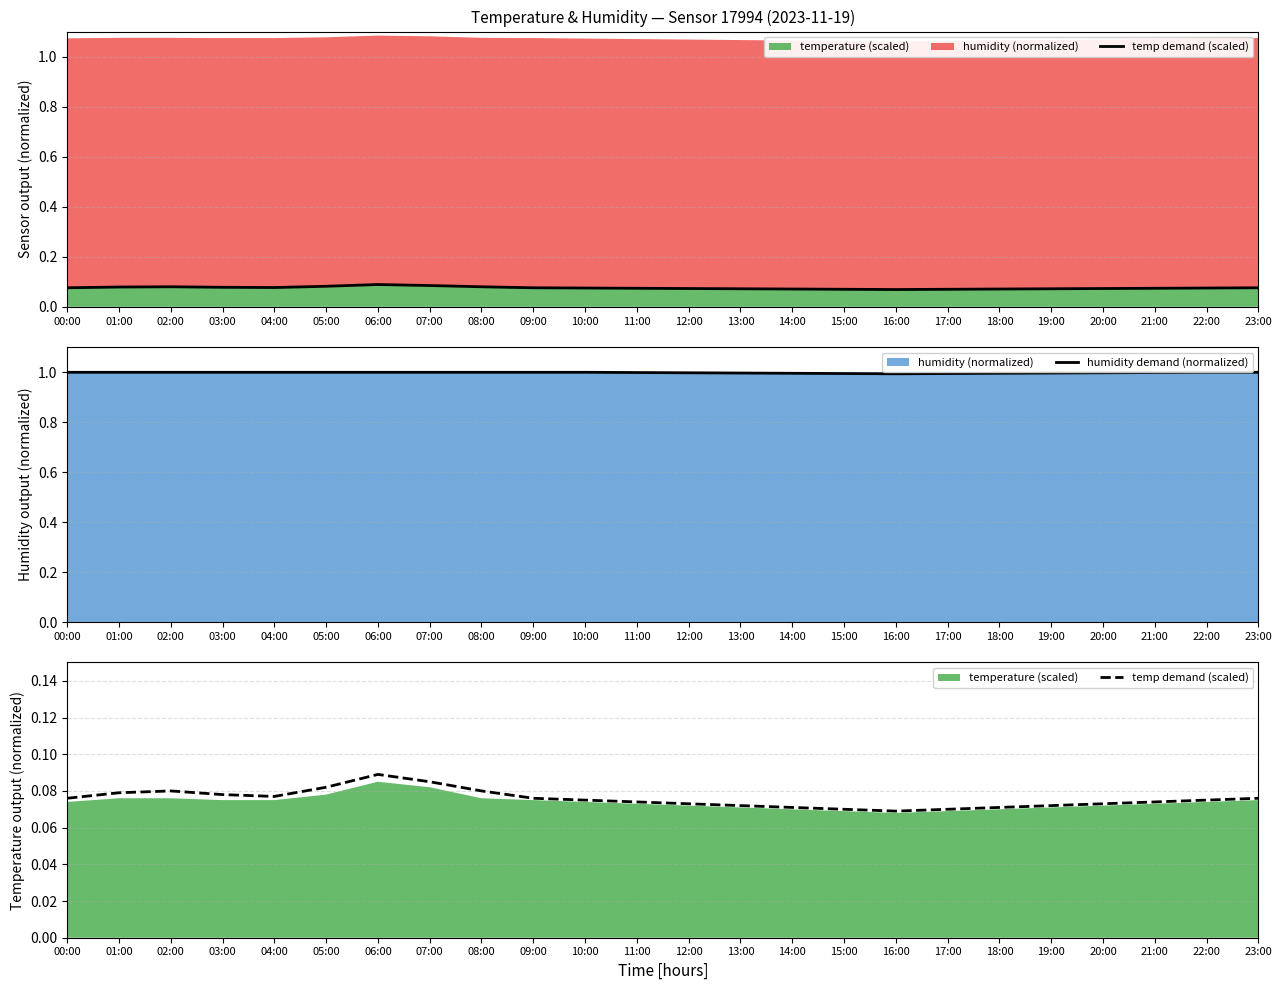

True or false: temp demand (scaled) and humidity demand (normalized) intersect in this chart.

False